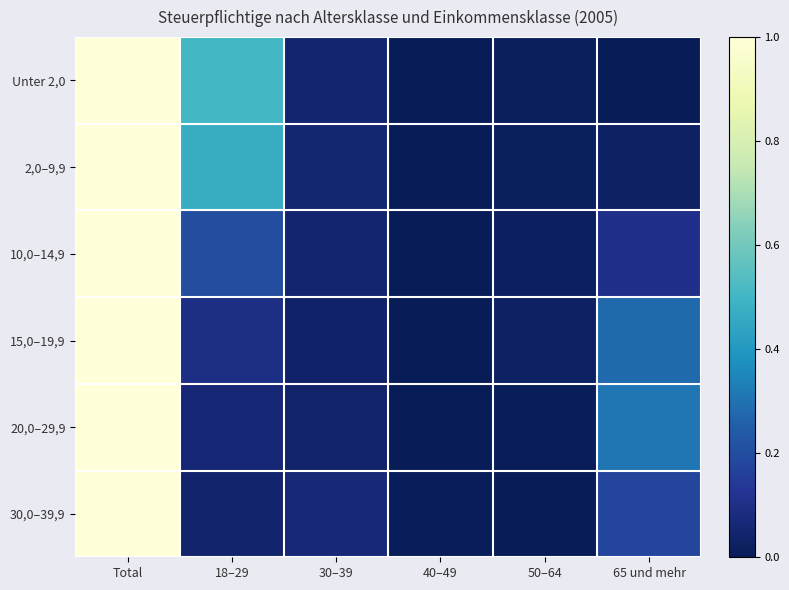

At how many categories does at least one series exceed 0?

6